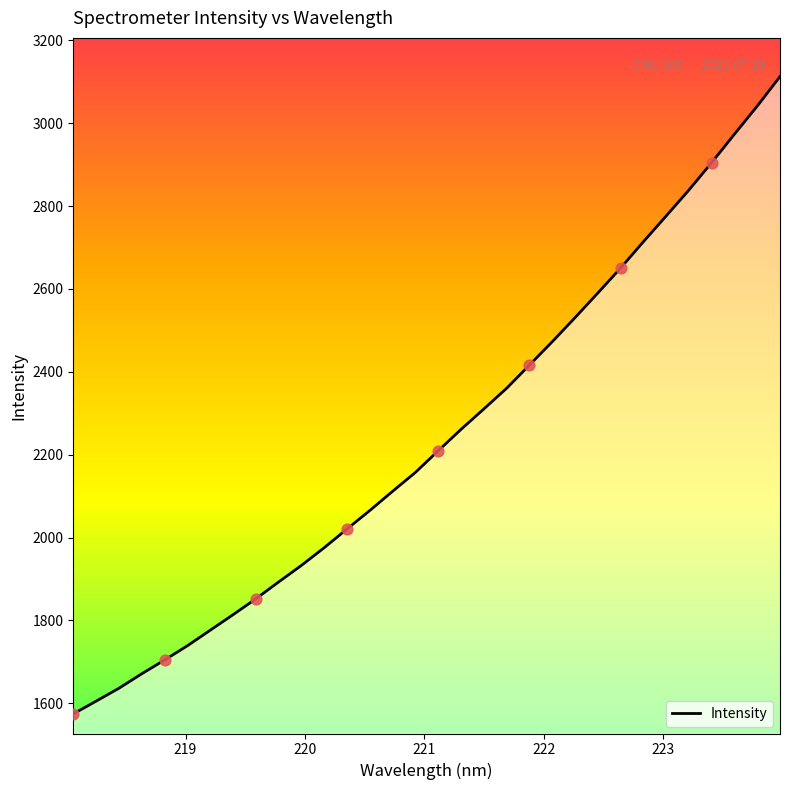

What is the minimum value shown in the chart?

1574.4